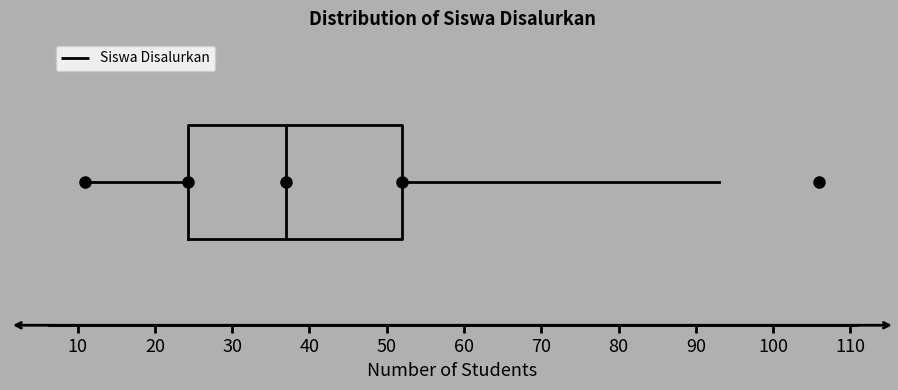

Where does the left whisker of the box end on the x-axis? The values are not printed on the chart, so give them approximately, as read against the axis.

11